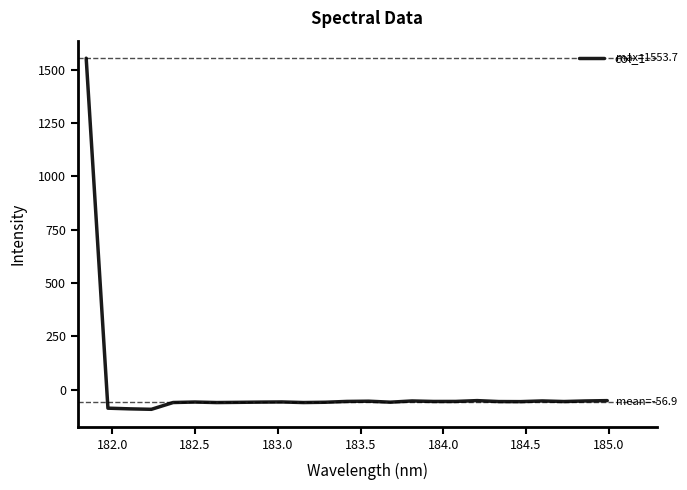

How many values are below -56?

15